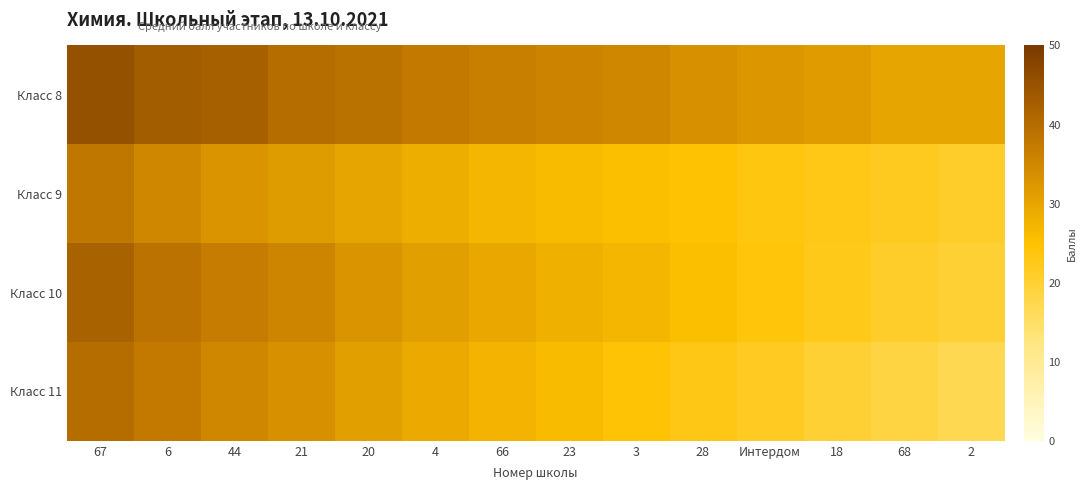

Which series has the largest range (max minus min)?

Класс 11